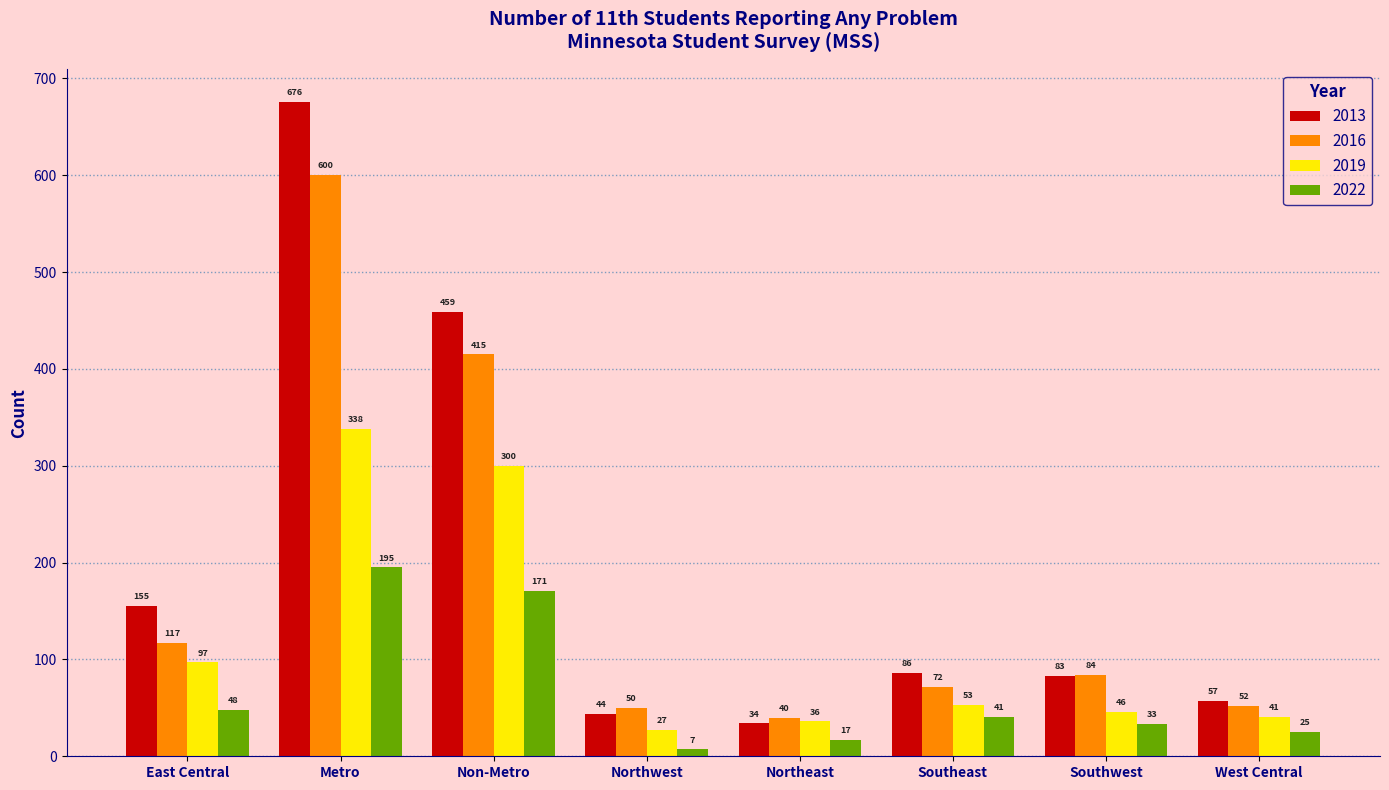

How many distinct data groups are displayed?

4